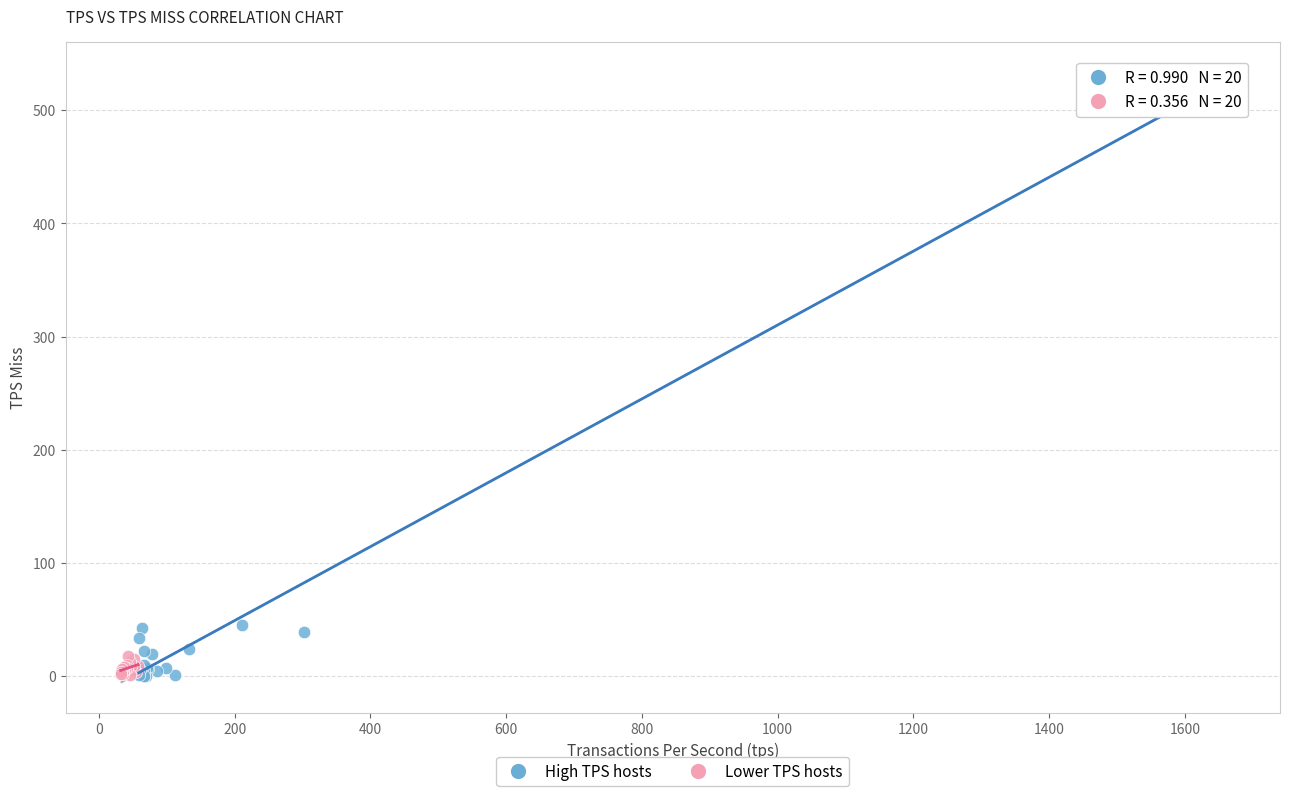

Which series contains the highest Y value?

High TPS hosts